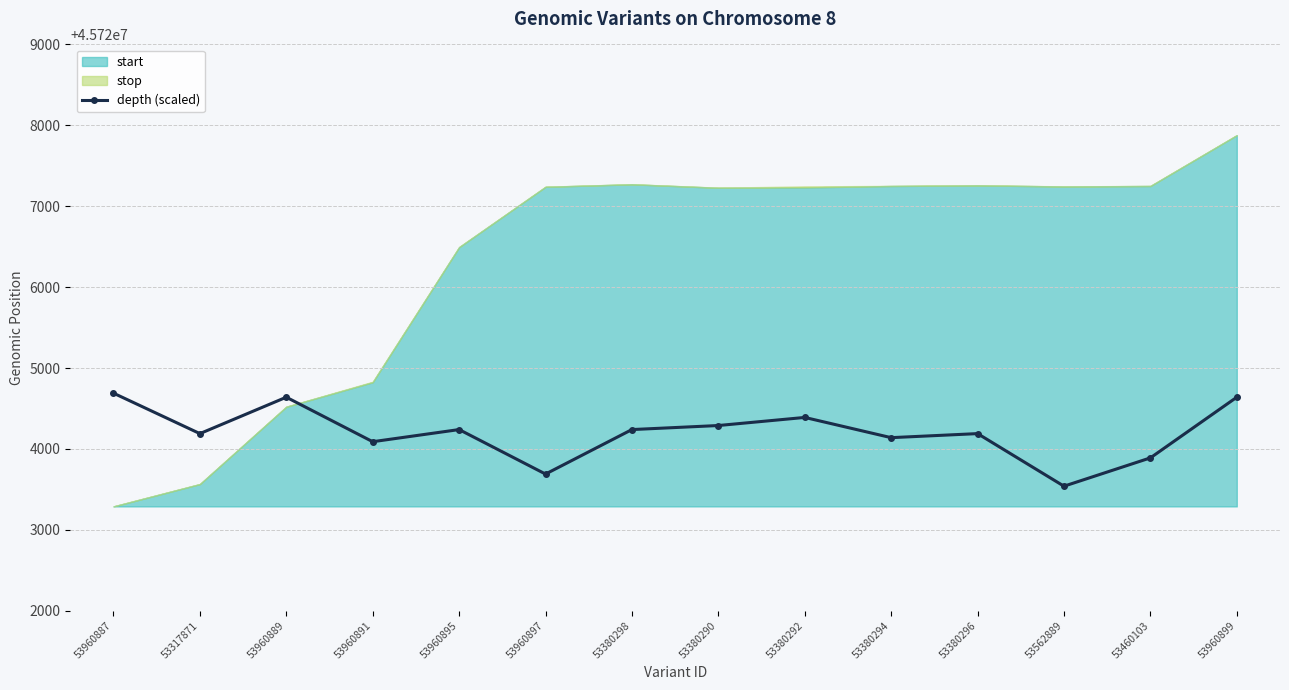

At which category does the chart reach its peak across all series?

53960887